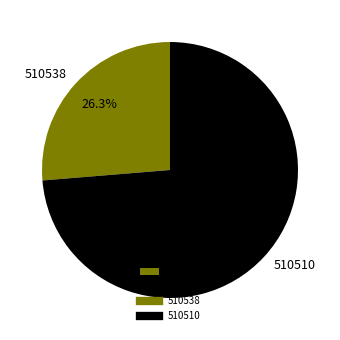

To the nearest percent, what portion does 510510 represent?

74%